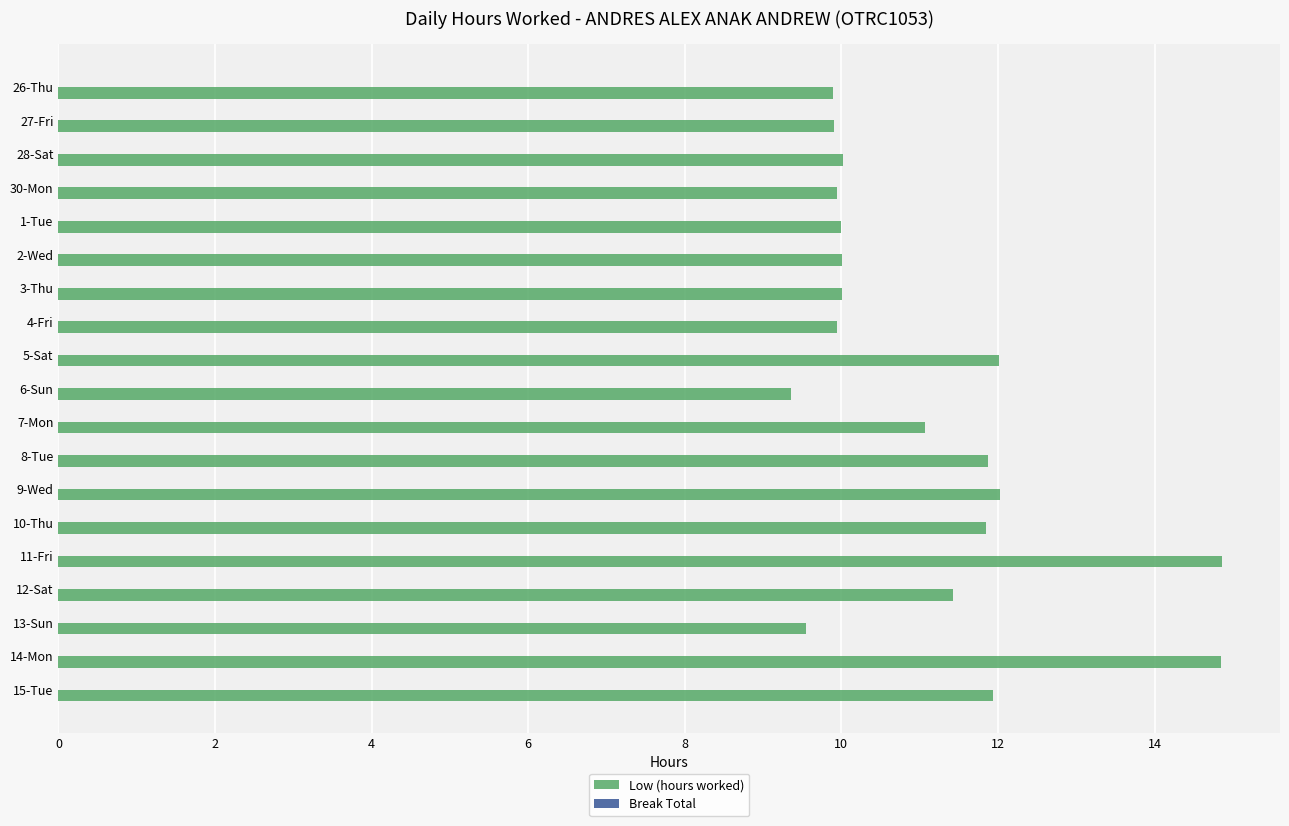

What is the average value?

11.1